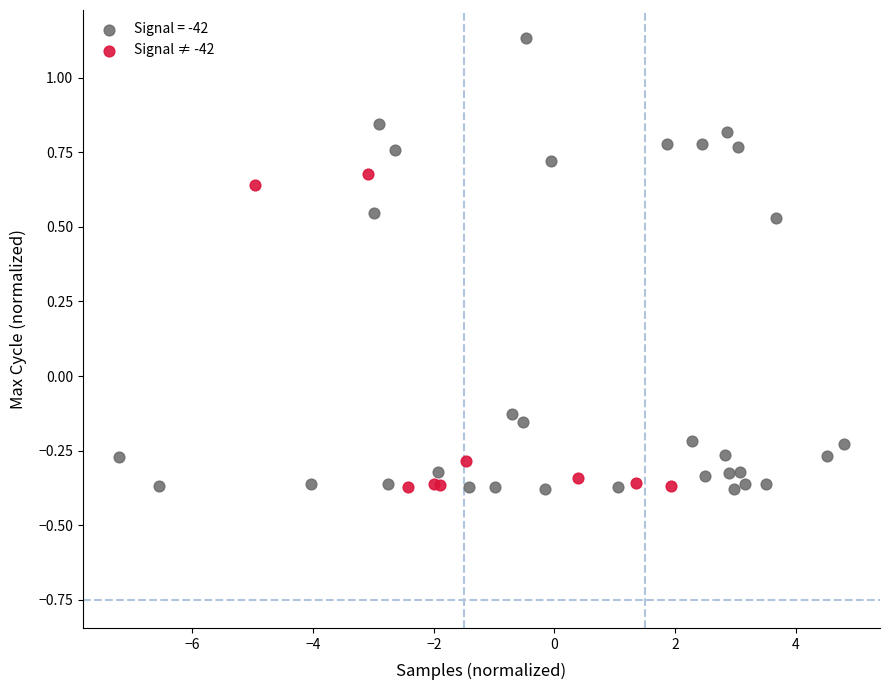

Which series contains the highest Y value?

Signal = -42